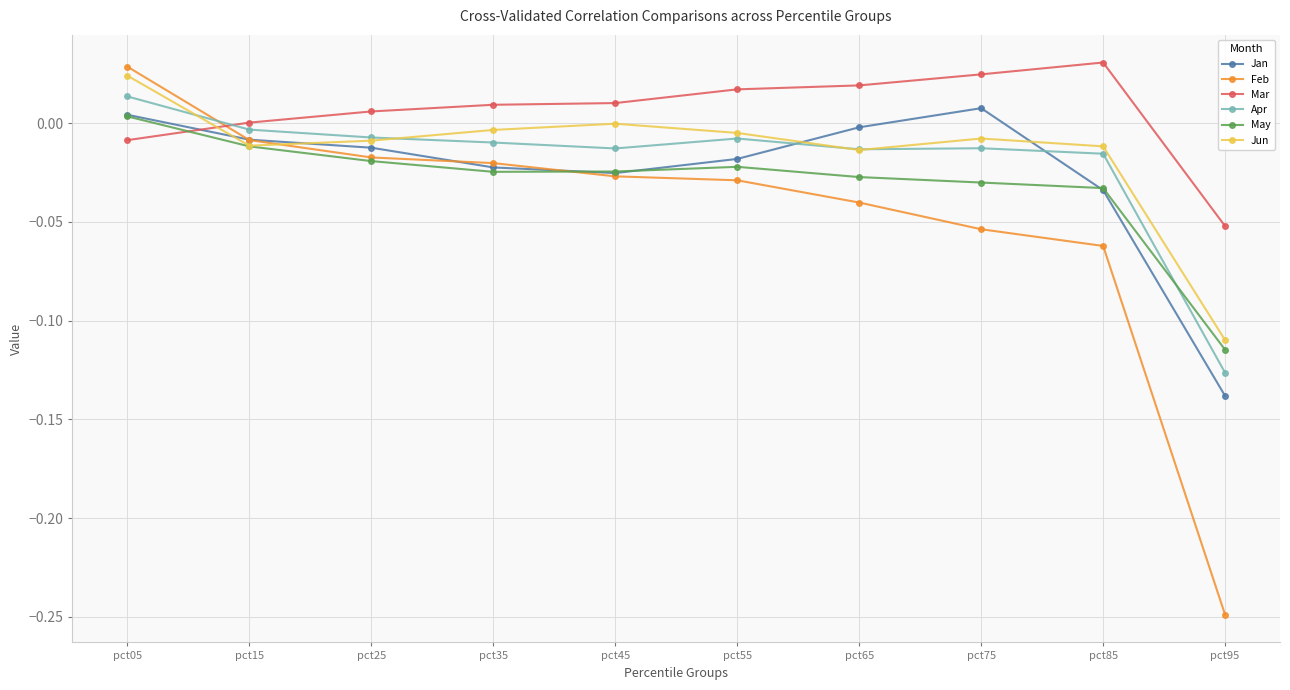

At which category does the chart reach its minimum across all series?

pct95